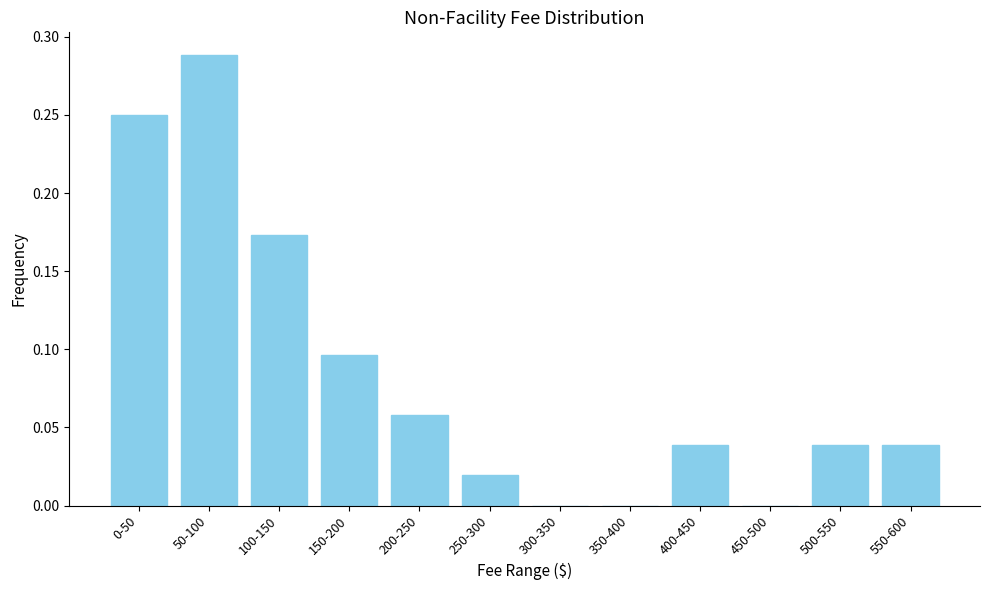

What is the sum of all values?

1.0